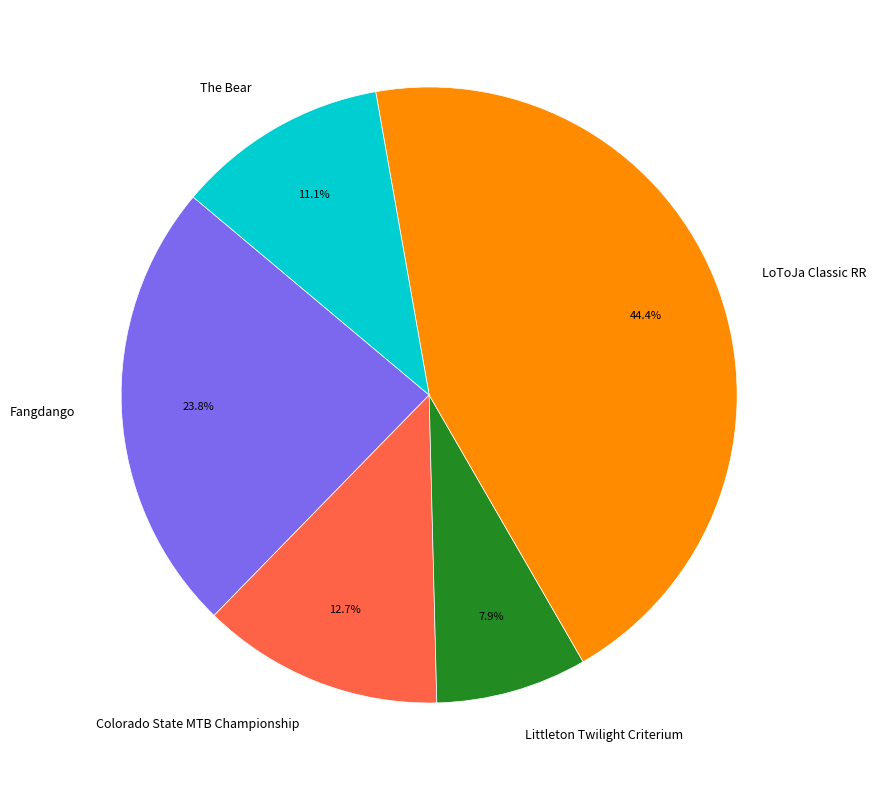

To the nearest percent, what is the combined percentage of Fangdango and LoToJa Classic RR?

68%